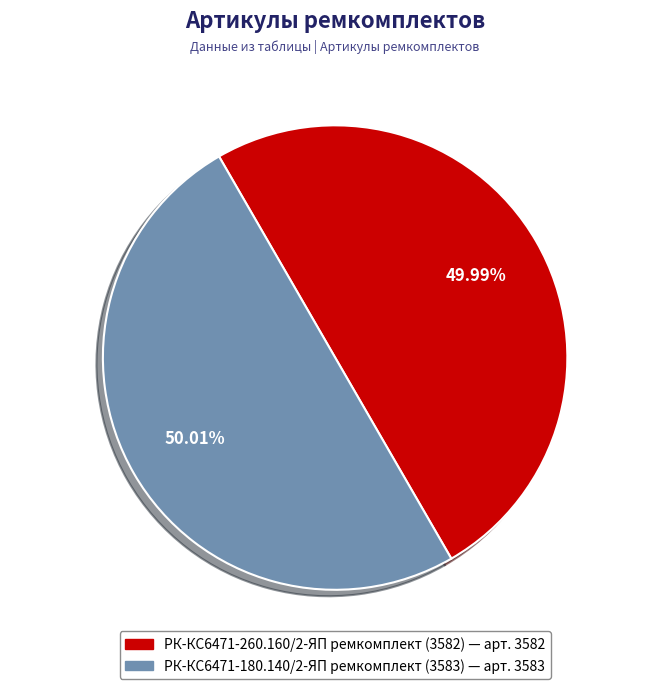

What percentage is the РК-КС6471-180.140/2-ЯП ремкомплект (3583) slice, to the nearest percent?

50%